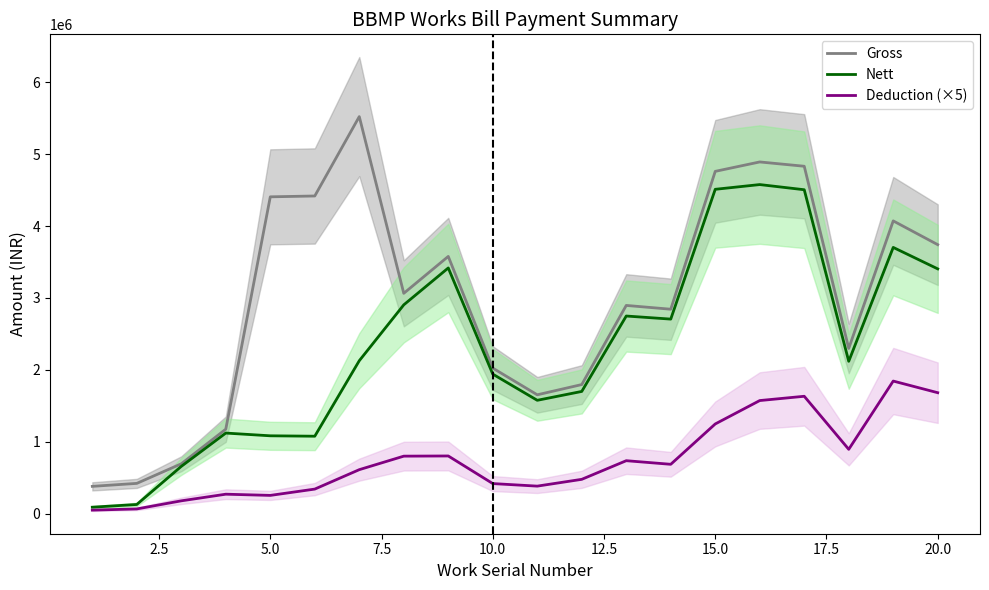

True or false: Gross and Deduction (×5) cross at least once.

False